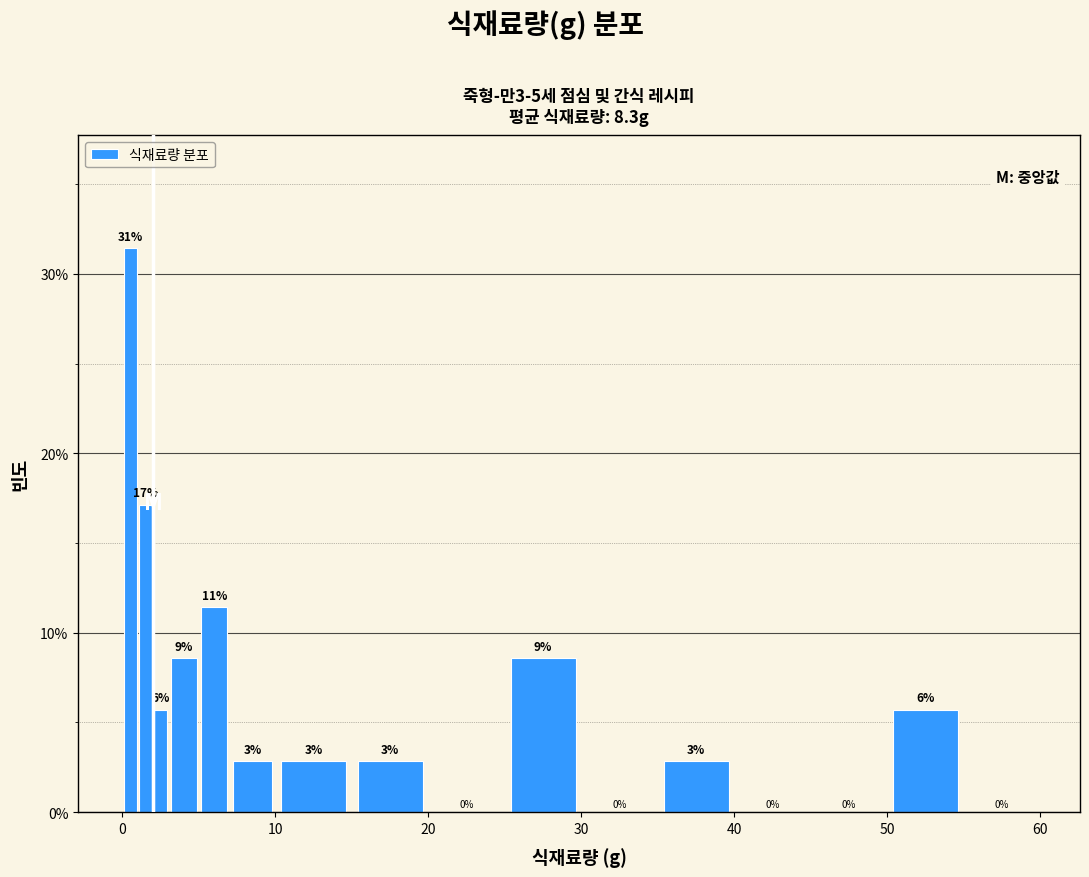

Read against the x-axis, roughly where is the centre of the tallest bar?

1